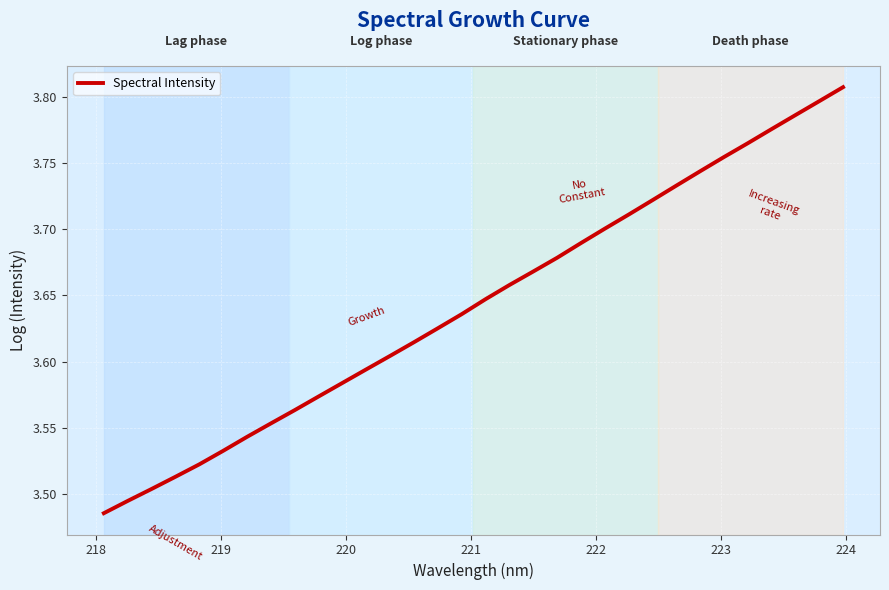

What is the difference between the maximum and minimum values?

0.3